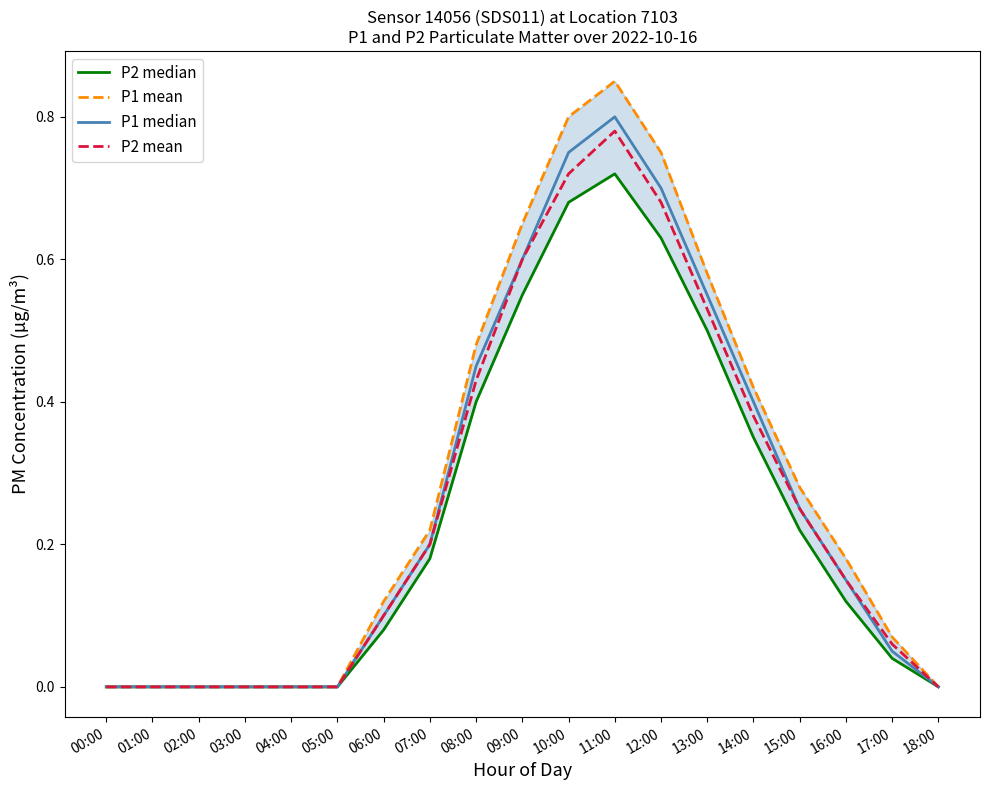

Is it true that P2 median equals 0.1 at 16:00?

True